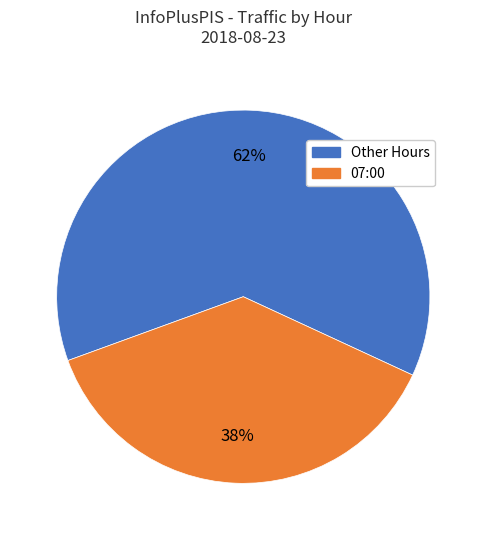

Is there a majority slice in this chart?

Yes